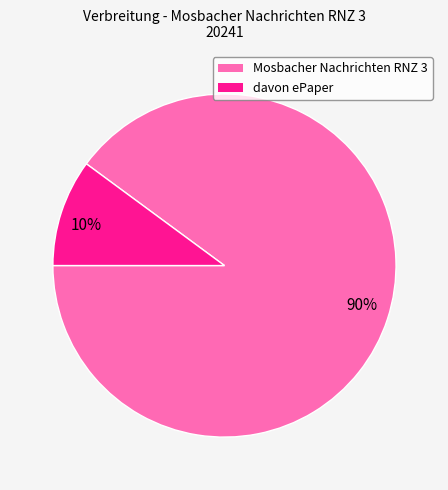

To the nearest percent, what portion does 90% represent?

90%